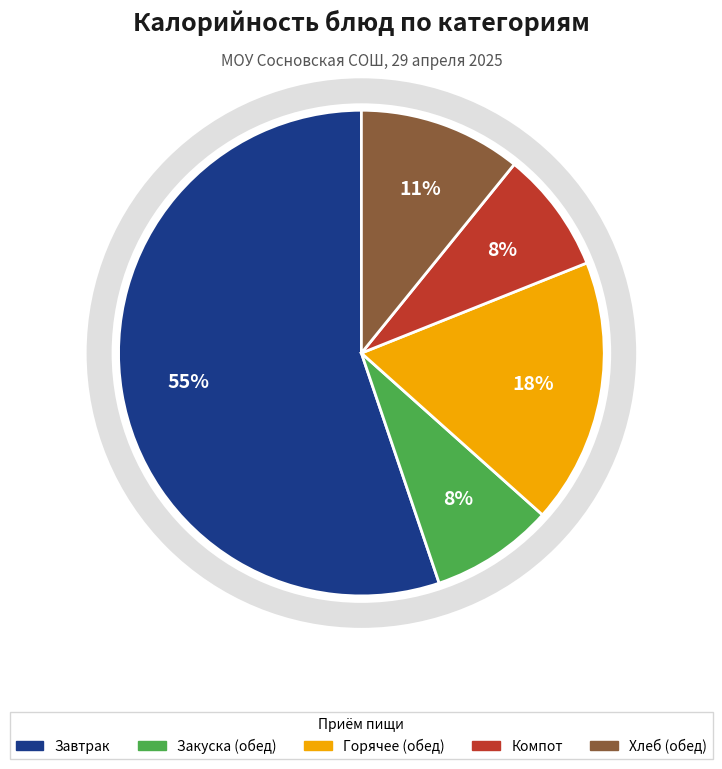

Is there a majority slice in this chart?

Yes